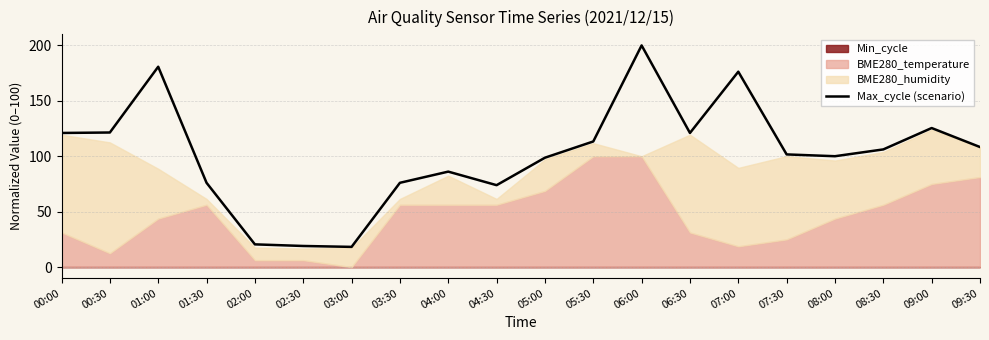

At which label is the value closest to 109?

09:30